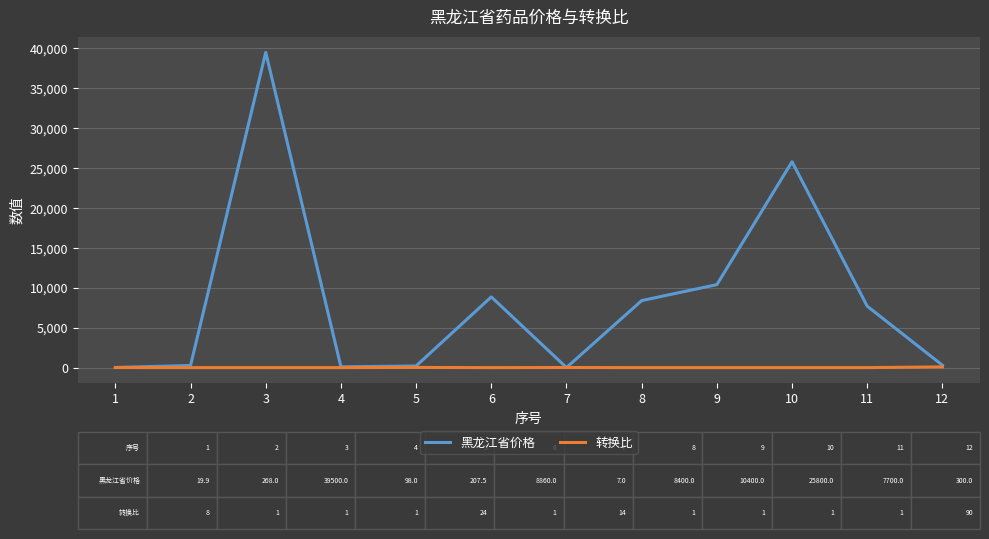

Which series has the largest total across all categories?

黑龙江省价格